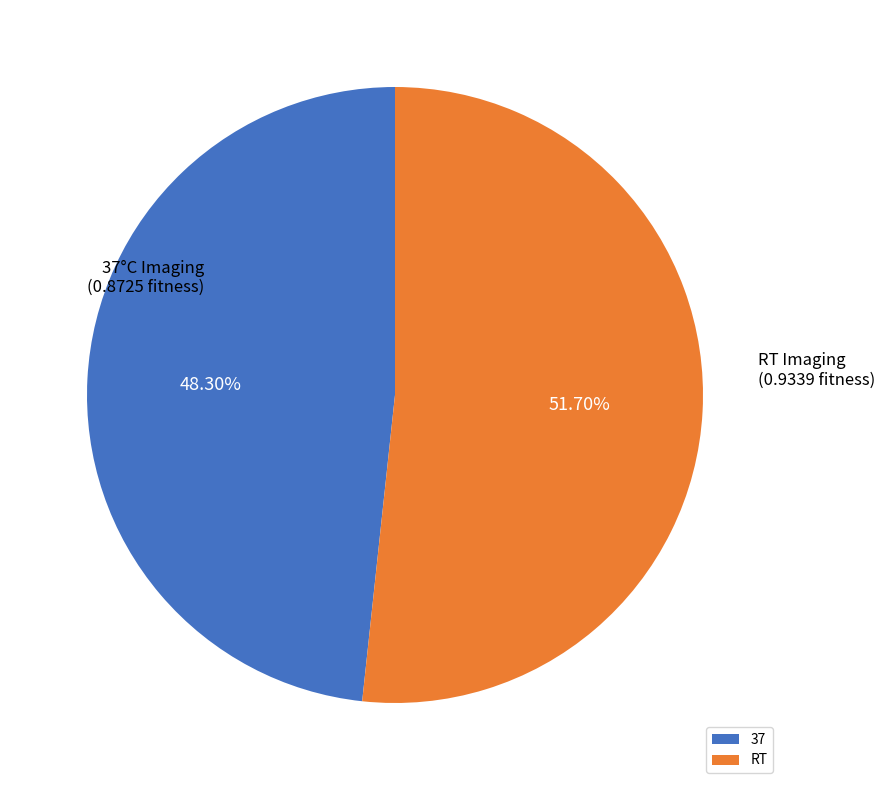

Does any single category account for the majority?

Yes